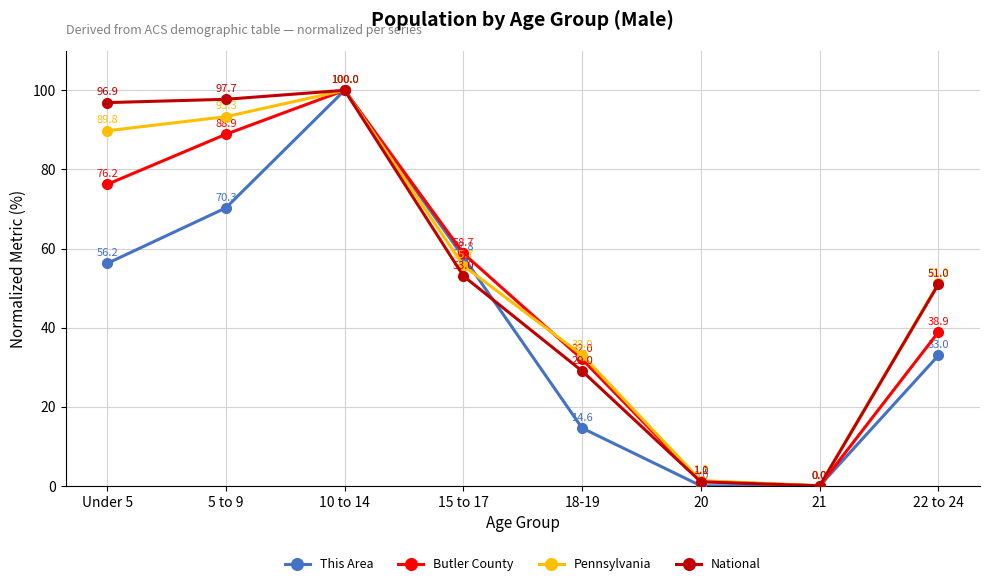

Where does the National series first go above 53?

Under 5